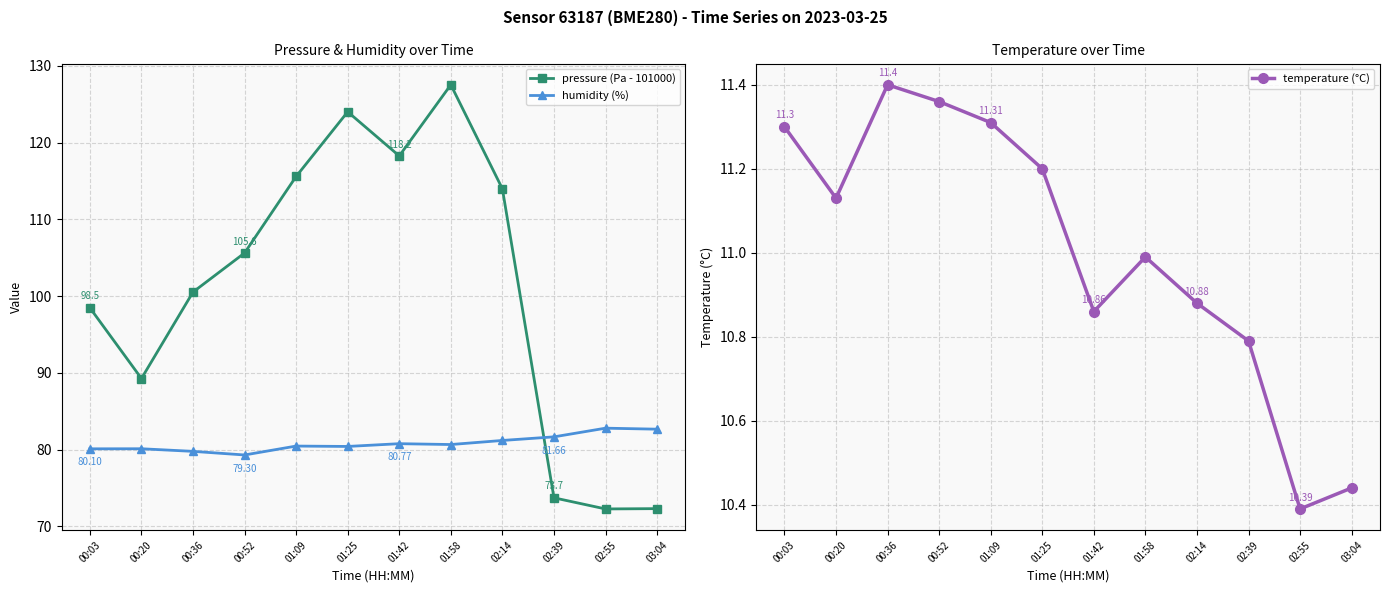

True or false: temperature (°C) and humidity (%) intersect in this chart.

False